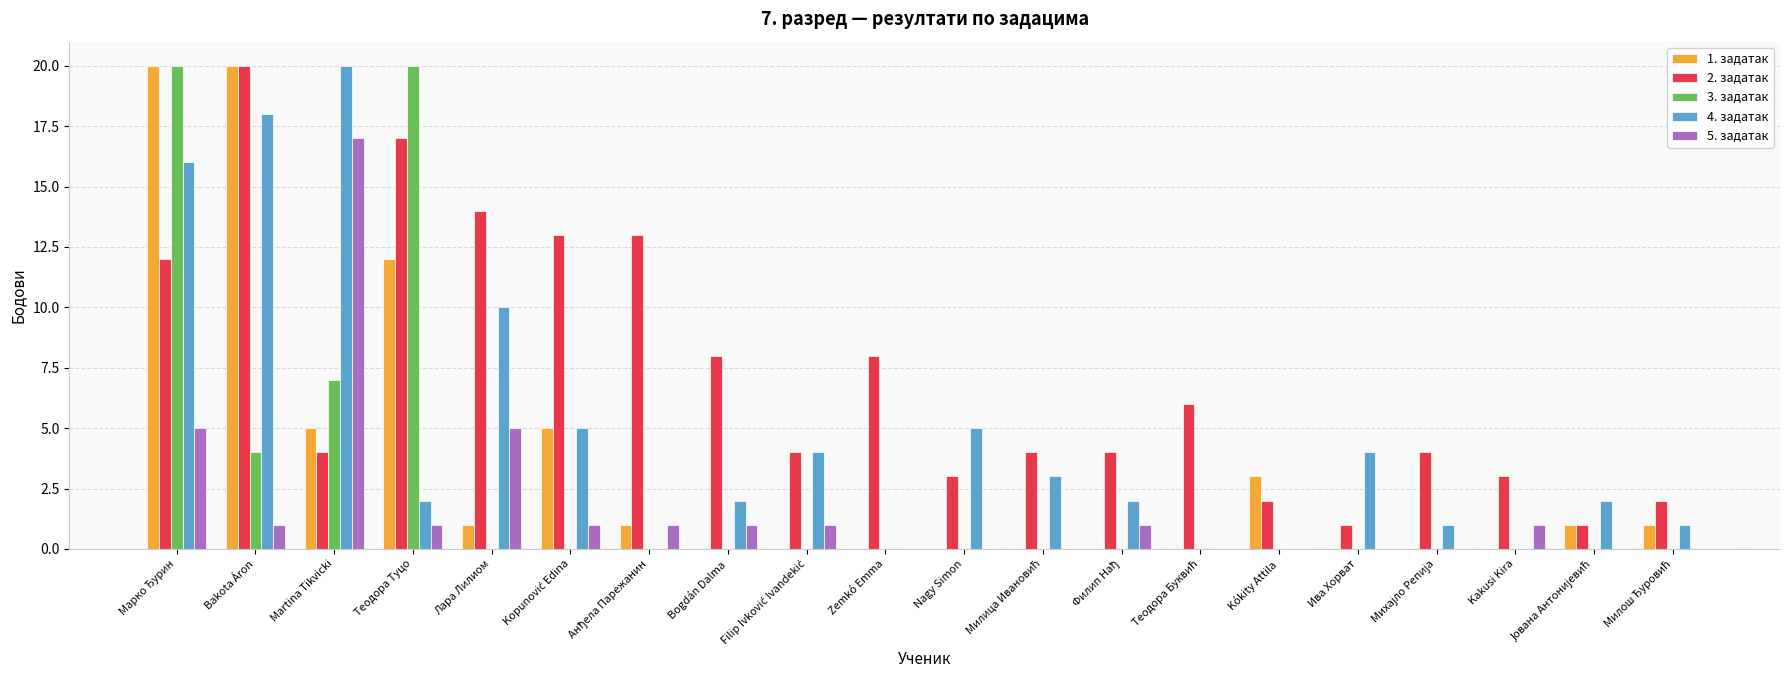

How many data points does each series have?

20